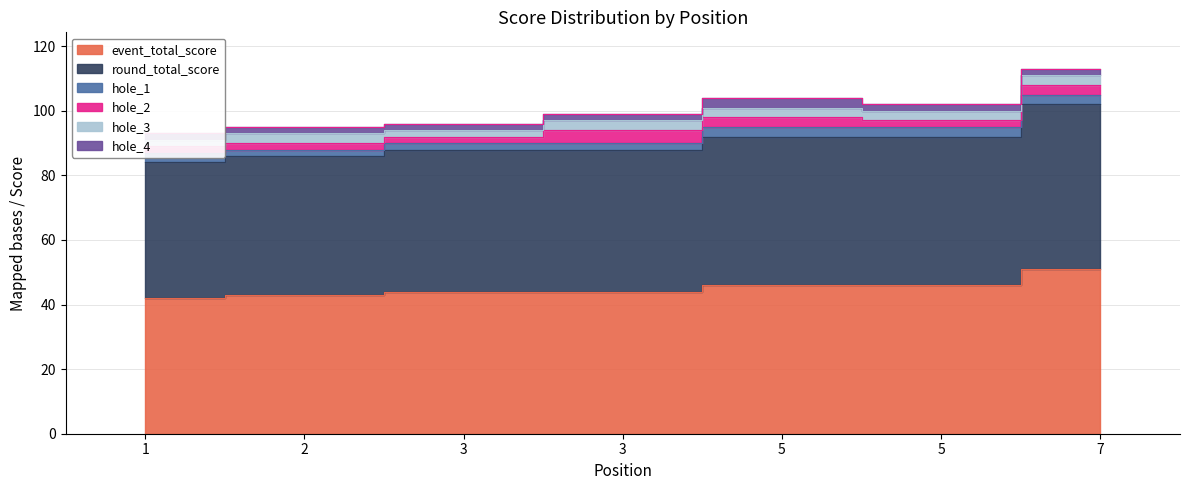

Reading left to right, what are all the values shown in this chart?

event_total_score: 1=42	2=43	3=44	3=44	5=46	5=46	7=51
round_total_score: 1=42	2=43	3=44	3=44	5=46	5=46	7=51
hole_1: 1=3	2=2	3=2	3=2	5=3	5=3	7=3
hole_2: 1=2	2=2	3=2	3=4	5=3	5=2	7=3
hole_3: 1=2	2=3	3=2	3=3	5=3	5=3	7=3
hole_4: 1=2	2=2	3=2	3=2	5=3	5=2	7=2